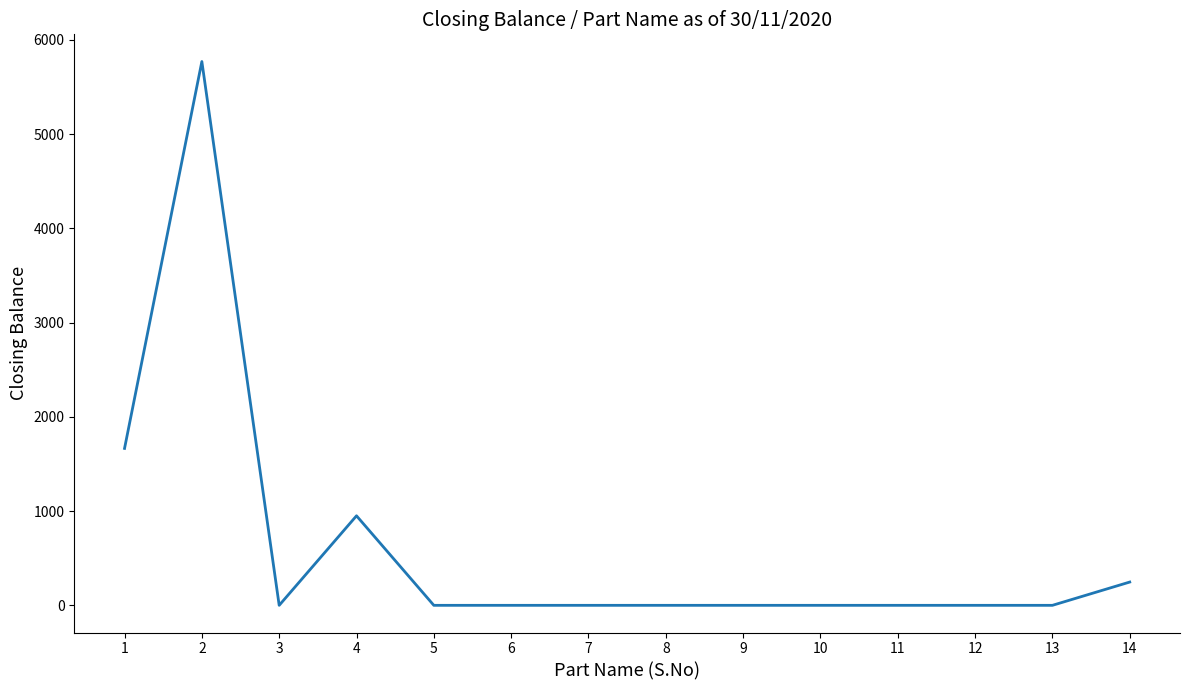

What is the maximum value shown in the chart?

5770